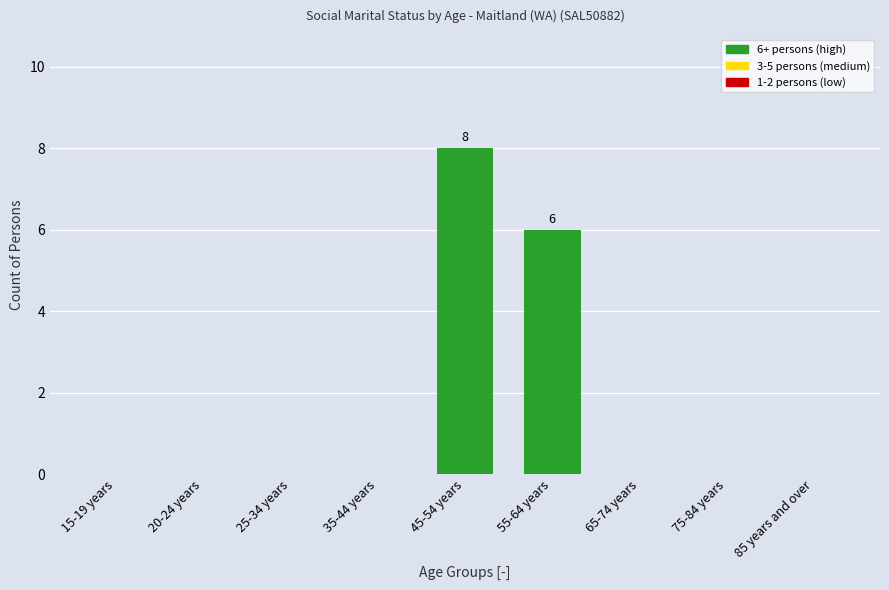

Reading left to right, extract all data points from this chart.

15-19 years=0	20-24 years=0	25-34 years=0	35-44 years=0	45-54 years=8	55-64 years=6	65-74 years=0	75-84 years=0	85 years and over=0